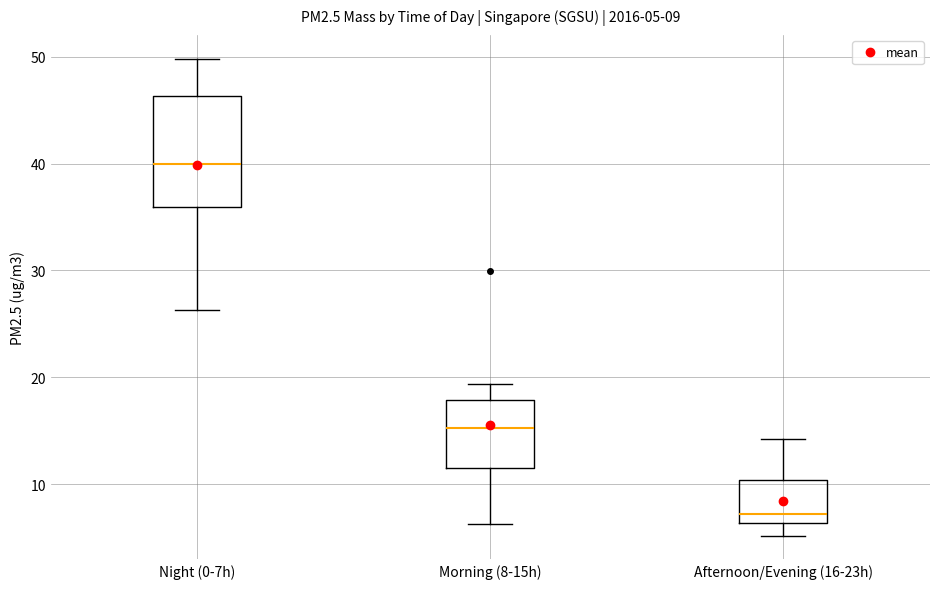

Which box is the tallest, from its lower edge to its upper edge?

Night (0-7h)